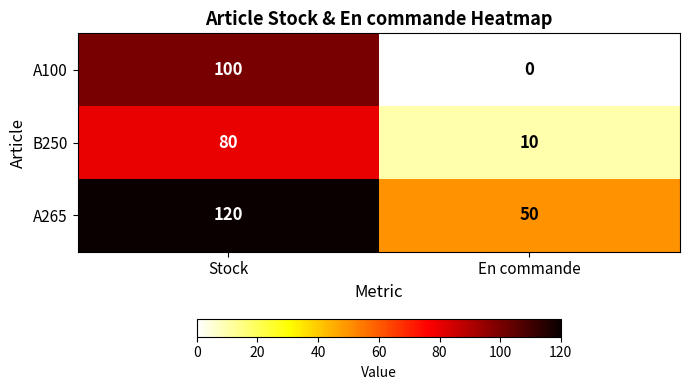

At En commande, list the series in order from largest to smallest.

A265, B250, A100